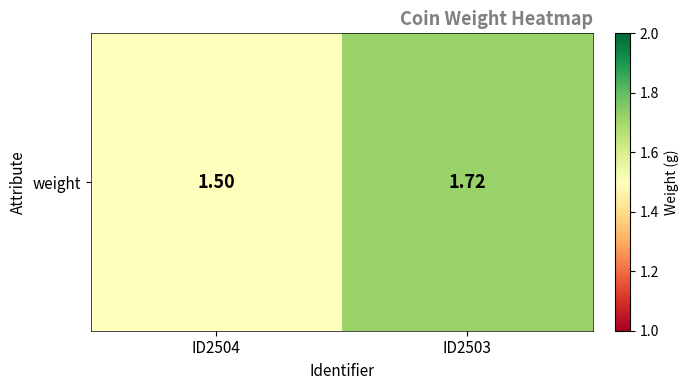

What is the greatest value displayed?

1.7